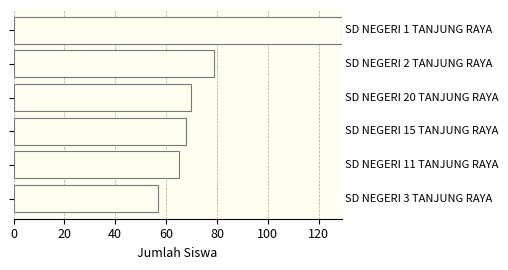

What is the maximum value shown in the chart?

129